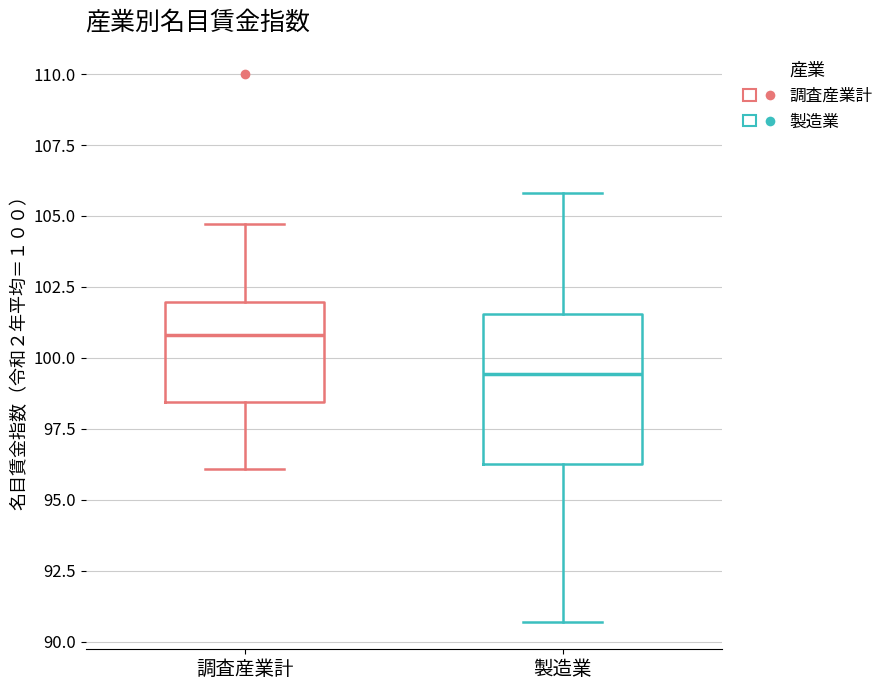

Which box is the tallest, from its lower edge to its upper edge?

製造業